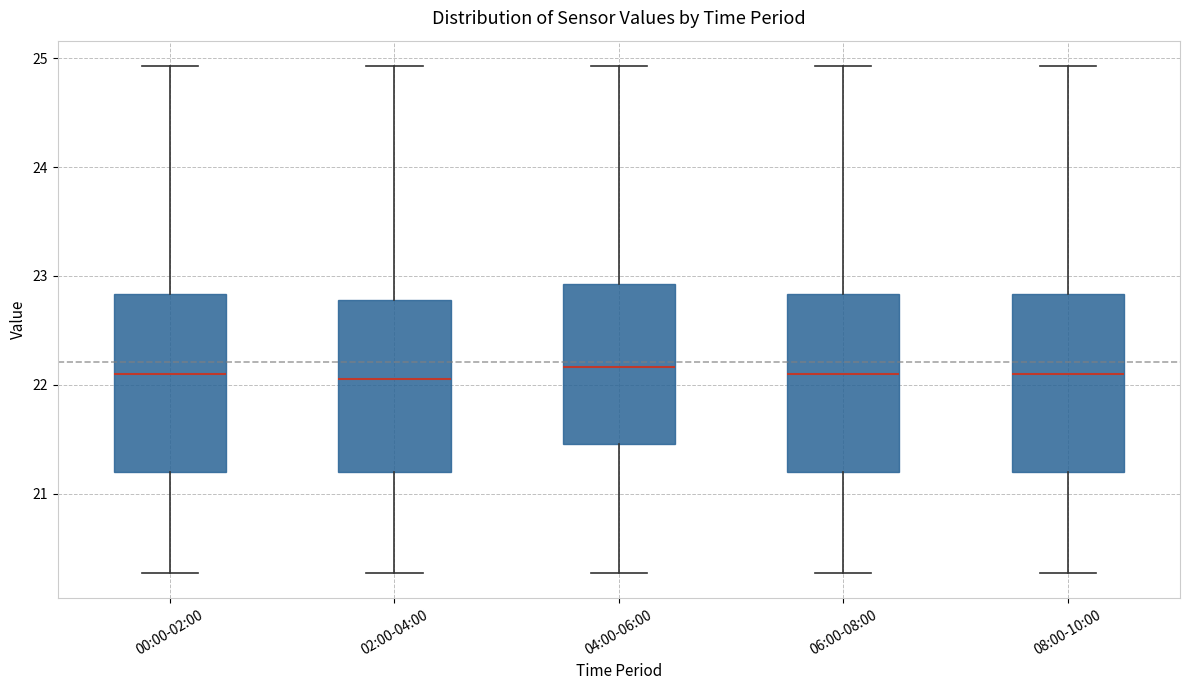

Reading left to right, transcribe this box plot: for each box, give where its median line is, the range the box spans, and where its two whiskers end, as read against the y-axis. The values are not printed on the chart, so give them approximately, as read against the axis.

00:00-02:00: median 22.1, box 21.2 to 22.8, whiskers 20.3 to 24.9
02:00-04:00: median 22.1, box 21.2 to 22.8, whiskers 20.3 to 24.9
04:00-06:00: median 22.2, box 21.5 to 22.9, whiskers 20.3 to 24.9
06:00-08:00: median 22.1, box 21.2 to 22.8, whiskers 20.3 to 24.9
08:00-10:00: median 22.1, box 21.2 to 22.8, whiskers 20.3 to 24.9